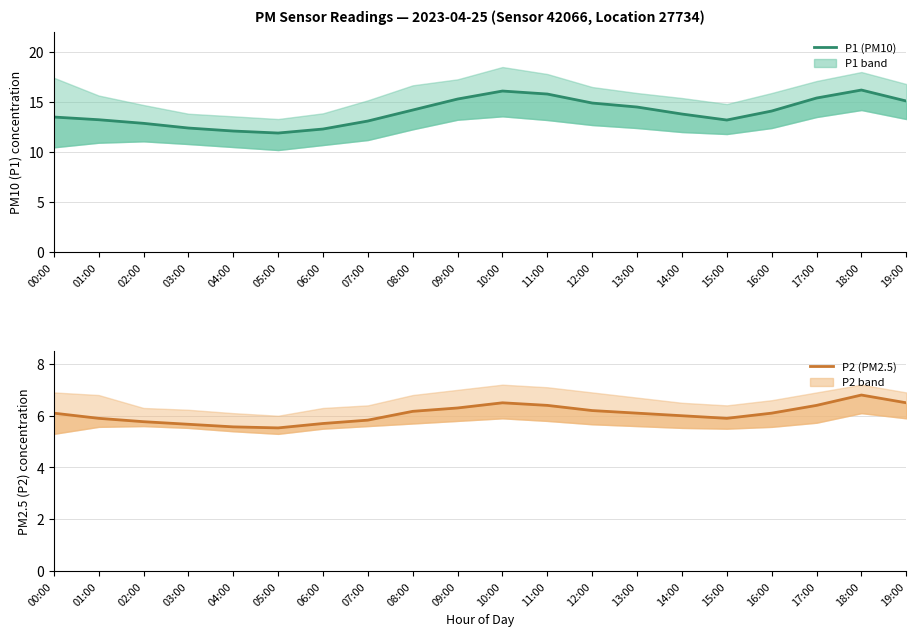

Is the value of P2 (PM2.5) at 07:00 greater than the value of P1 (PM10) at 12:00?

No